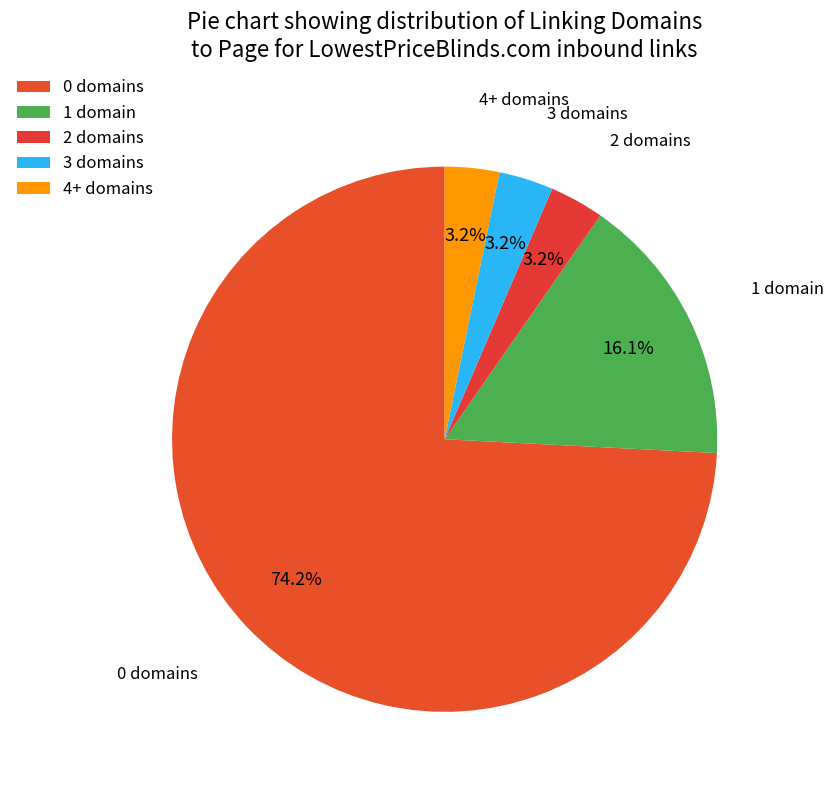

How many slices are in this pie chart?

5